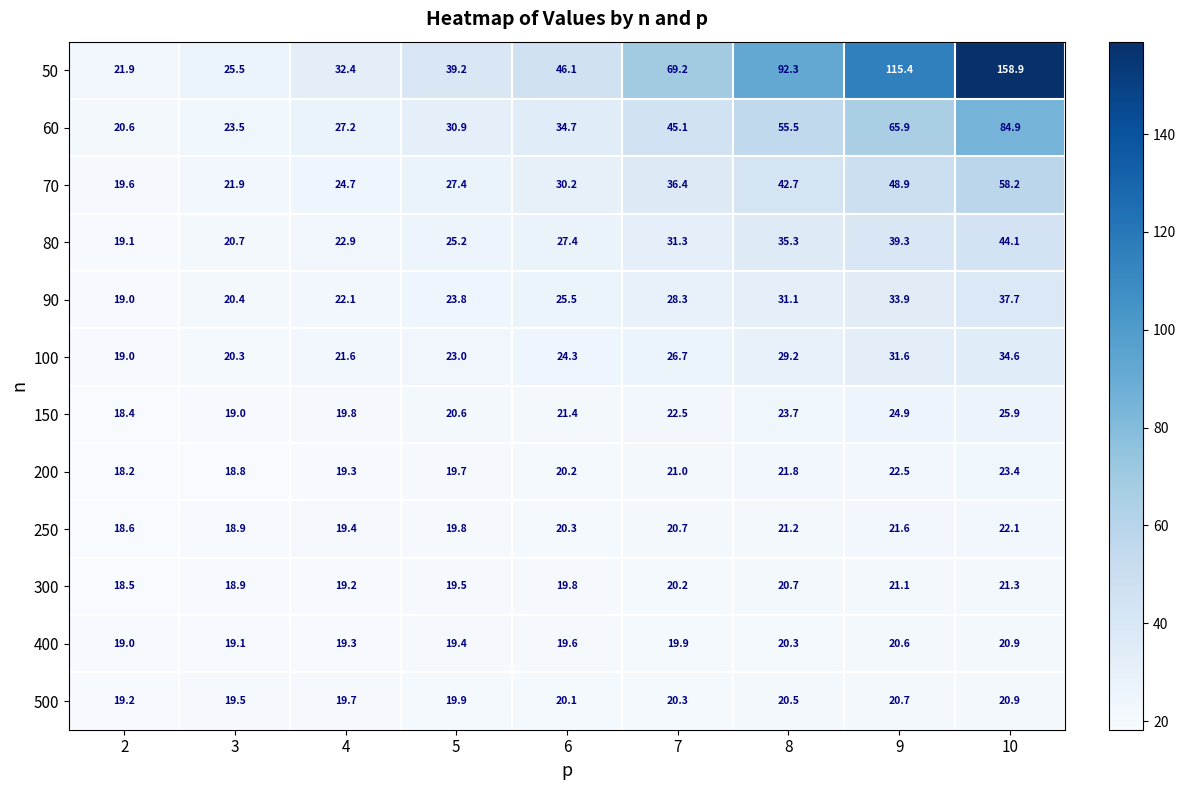

How many series are shown in this chart?

12